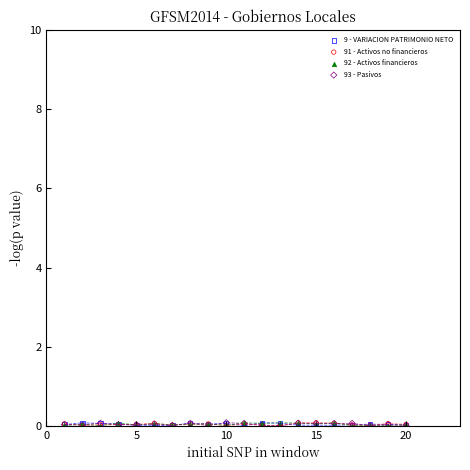

What are all the series names shown in the legend?

9 - VARIACION PATRIMONIO NETO, 91 - Activos no financieros, 92 - Activos financieros, 93 - Pasivos